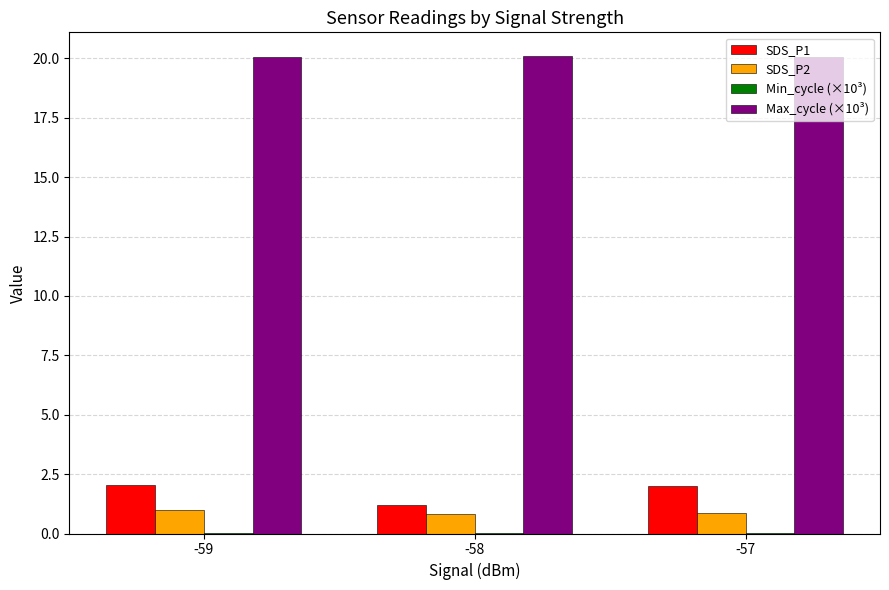

What is the sum of all SDS_P1 values?

5.3